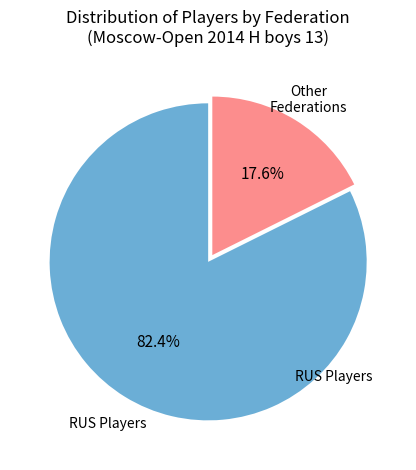

Is there a majority slice in this chart?

Yes